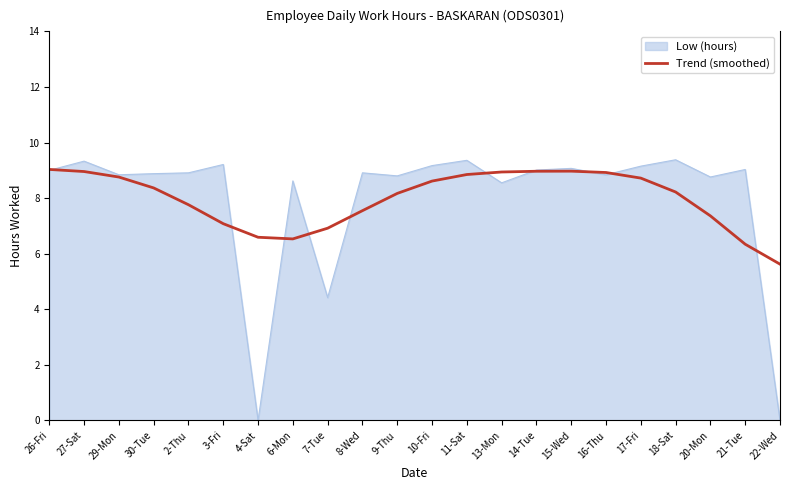

What position from the left is 26-Fri?

1